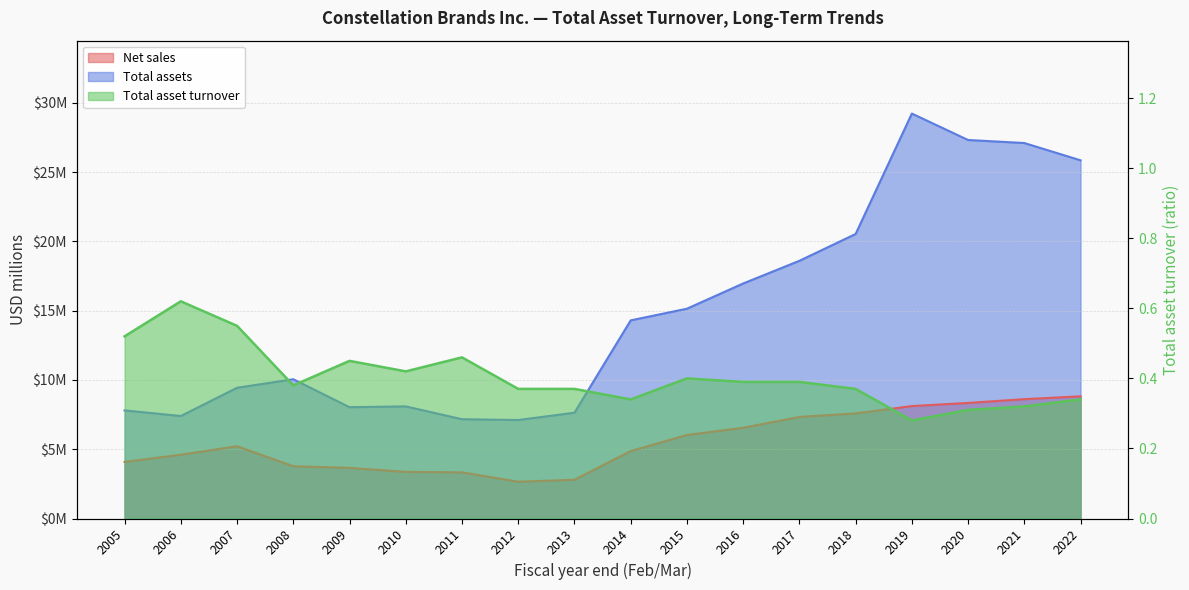

The value of Net sales at 2022 is 12.2. True or false?

False